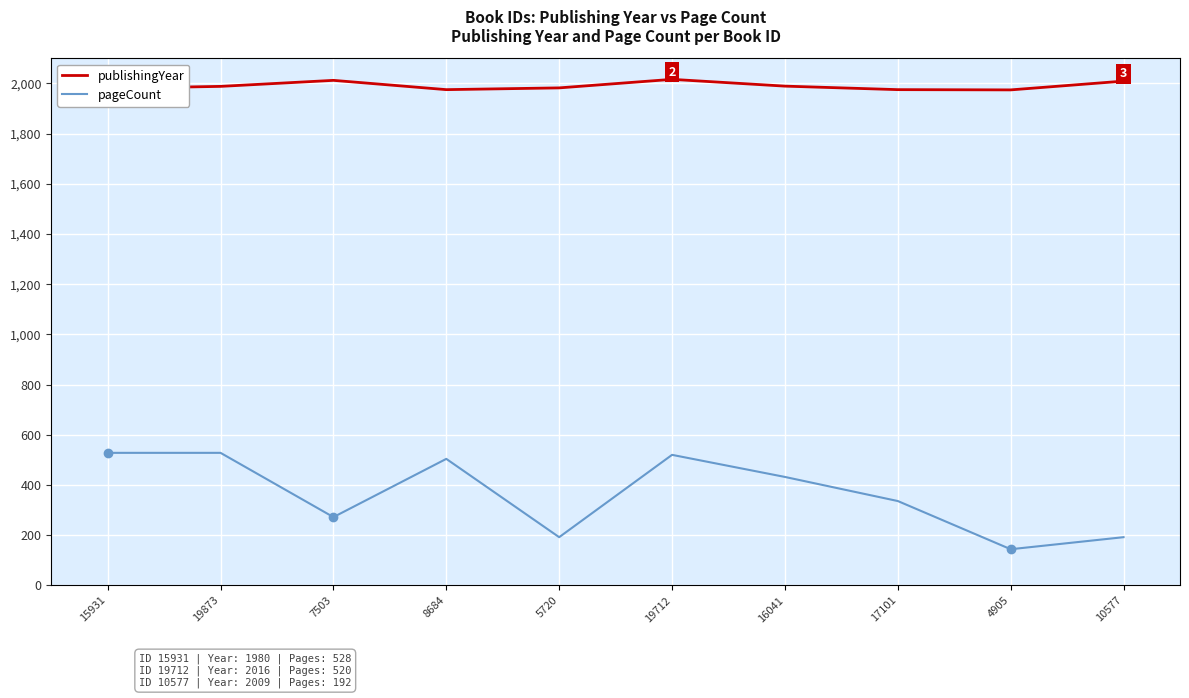

The pageCount series shows 144 at 7503. True or false?

False